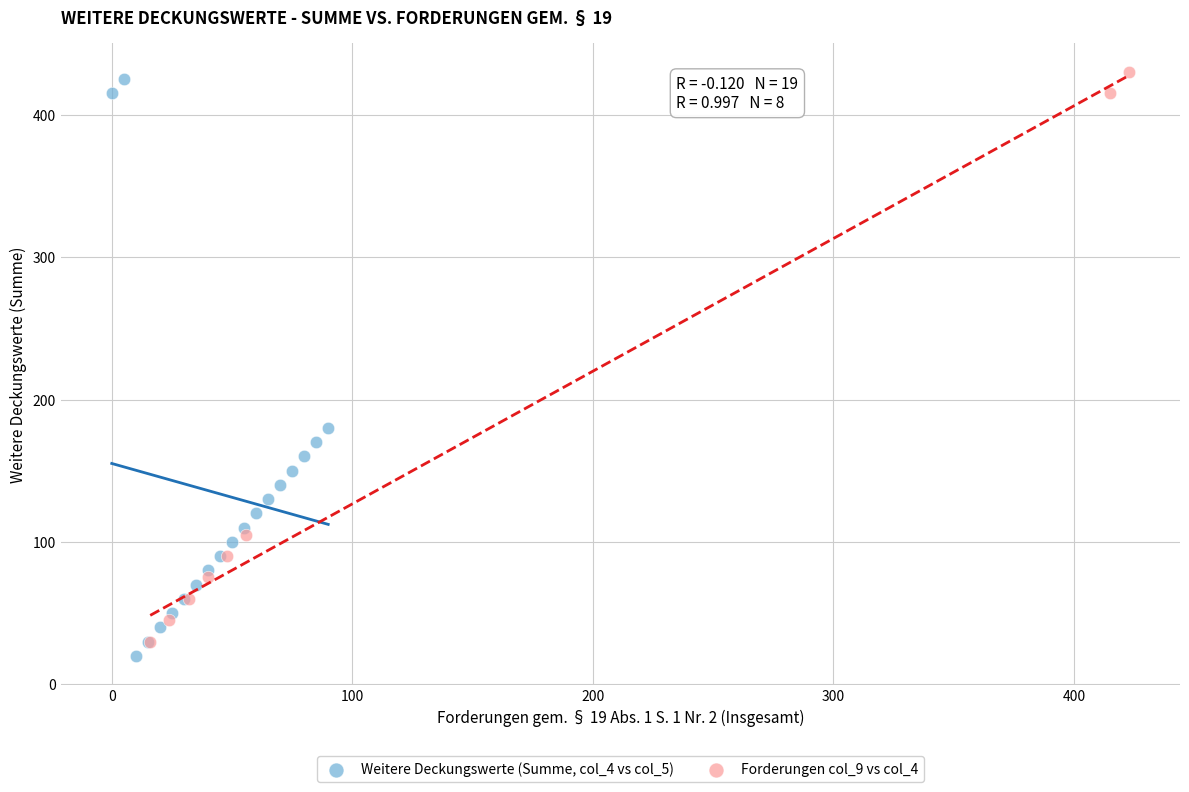

Which series has the widest spread of Y values?

Weitere Deckungswerte (Summe, col_4 vs col_5)